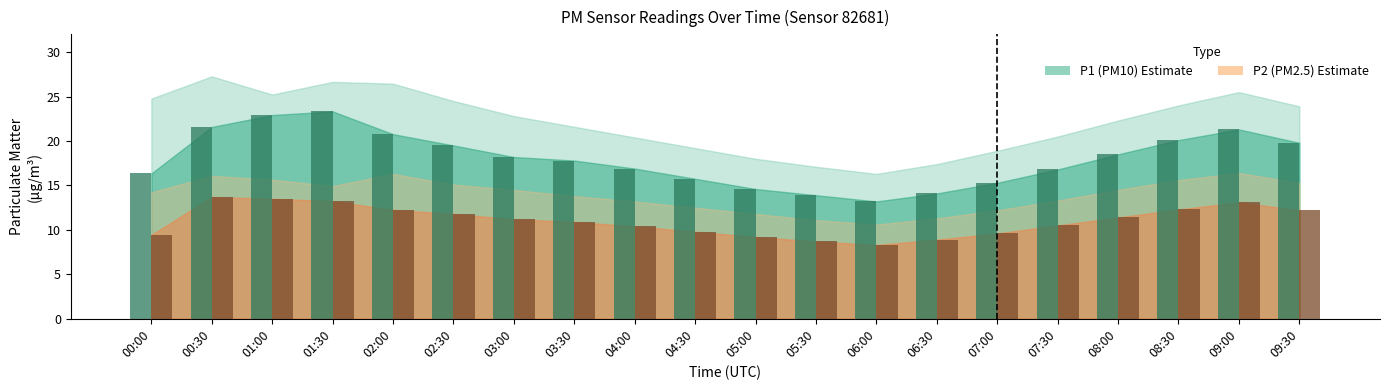

What is the spread (max minus min) of values at 00:30?

7.9